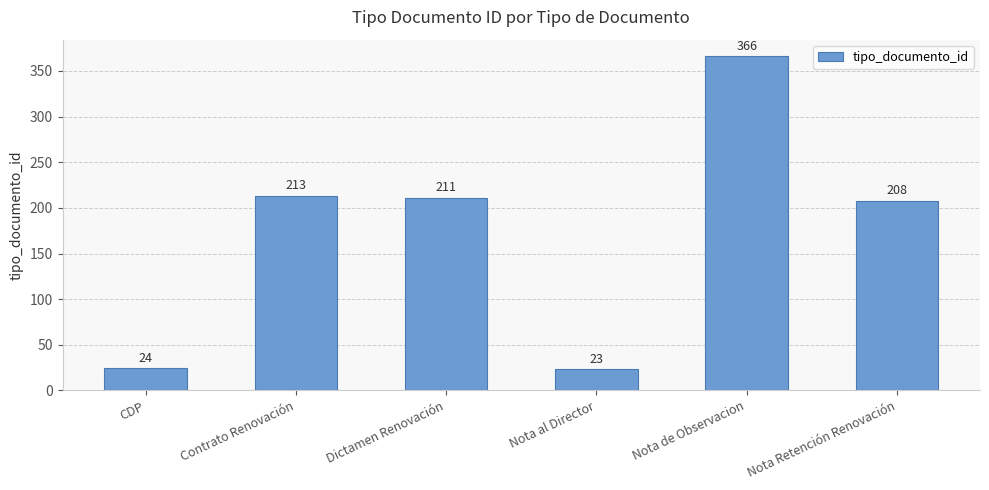

What is the ratio of the value at Dictamen Renovación to the value at Nota Retención Renovación?

1.0